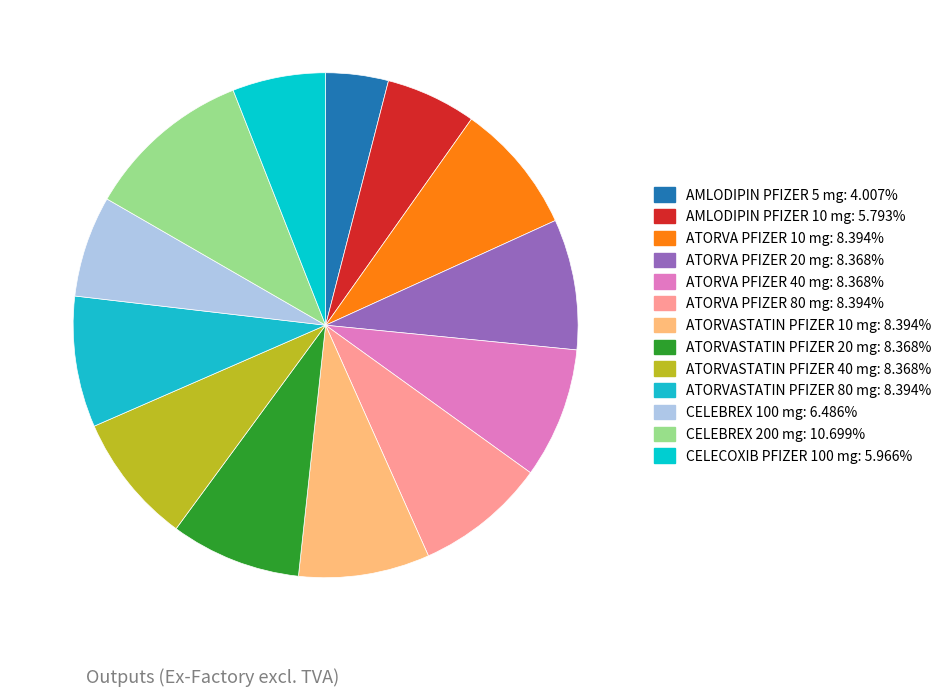

What is the largest slice in the pie chart?

CELEBREX 200 mg